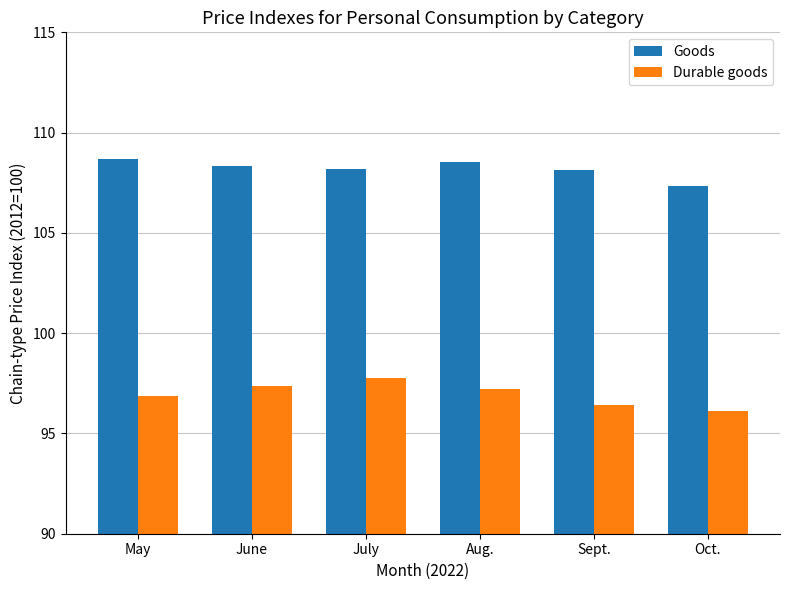

Does the chart contain any negative values?

No